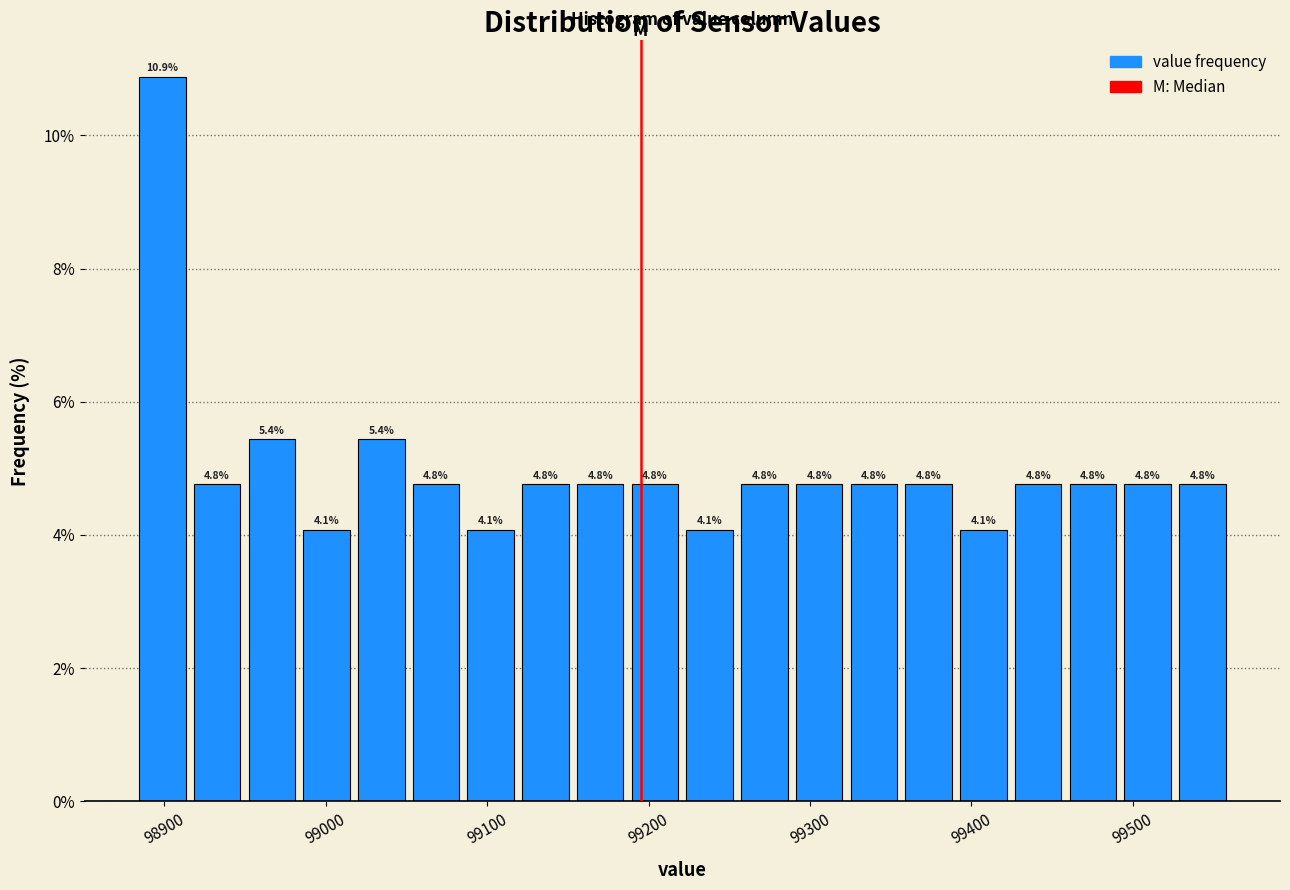

Around what value on the x-axis is the tallest bar? Give the approximate position of its centre, as read against the axis.

98900